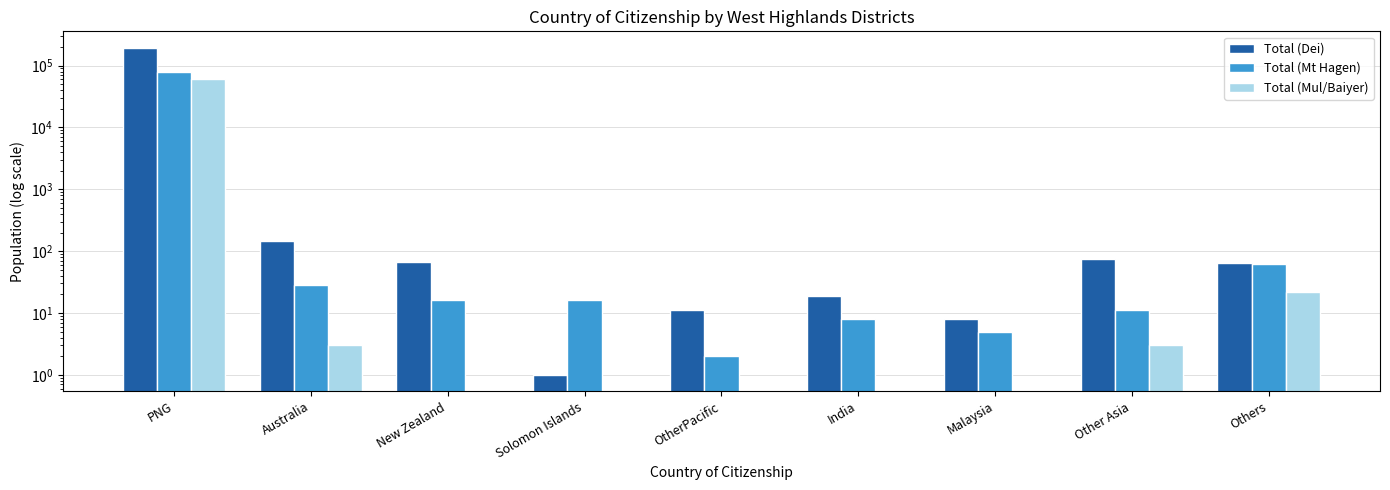

Rank the series at Solomon Islands from lowest to highest value.

Total (Mul/Baiyer), Total (Dei), Total (Mt Hagen)